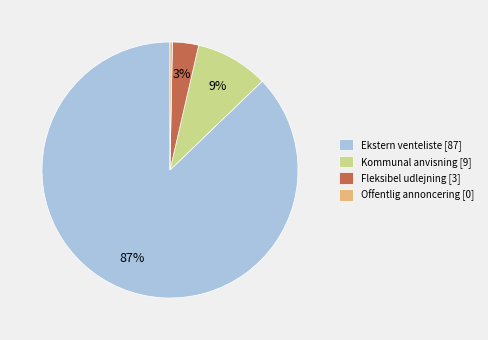

To the nearest percent, what is the difference between the Kommunal anvisning [9] and Fleksibel udlejning [3] slice percentages?

6%